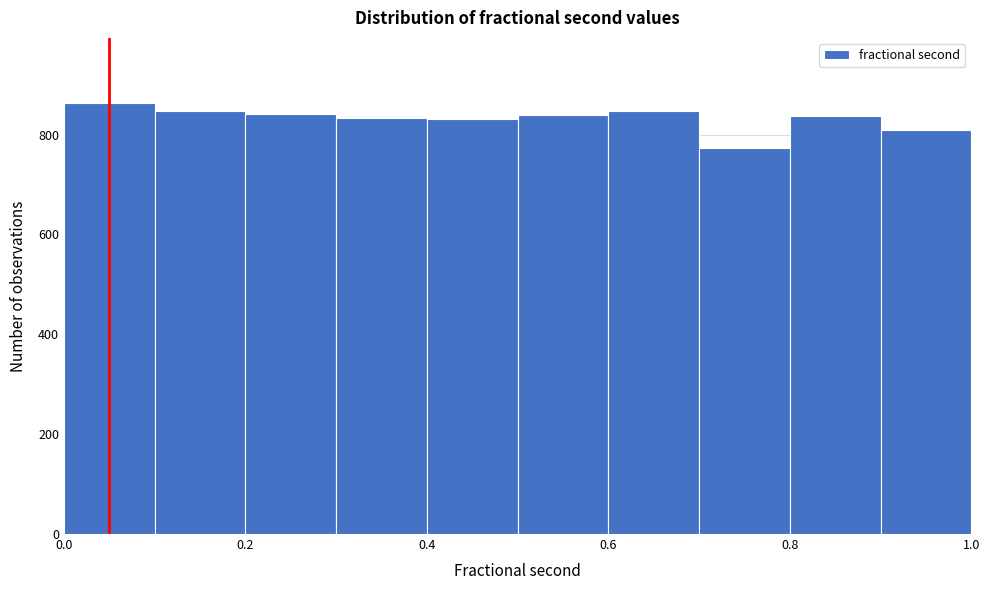

Reading left to right, list every bar in this chart as the range it spans on the x-axis followed by its height. The values are not printed on the chart, so give them approximately, as read against the axis.

0.0 to 0.1: 860
0.1 to 0.2: 840
0.2 to 0.3: 840
0.3 to 0.4: 840
0.4 to 0.5: 840
0.5 to 0.6: 840
0.6 to 0.7: 840
0.7 to 0.8: 780
0.8 to 0.9: 840
0.9 to 1.0: 800